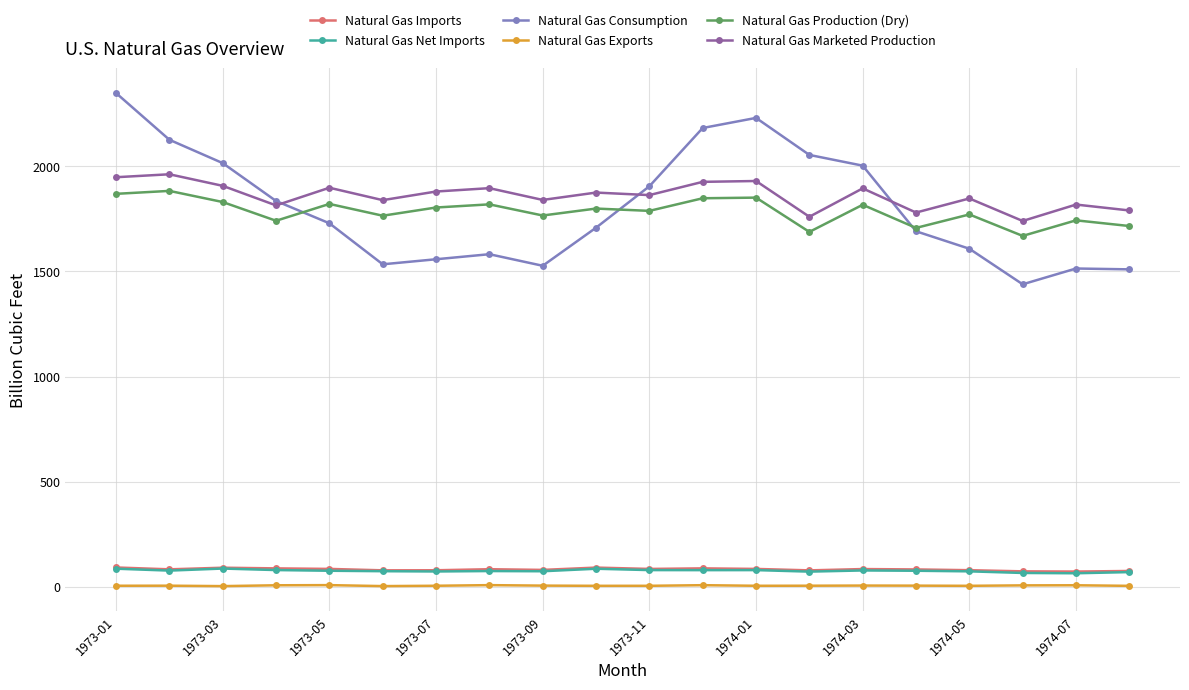

What is the maximum value for Natural Gas Net Imports?

87.6